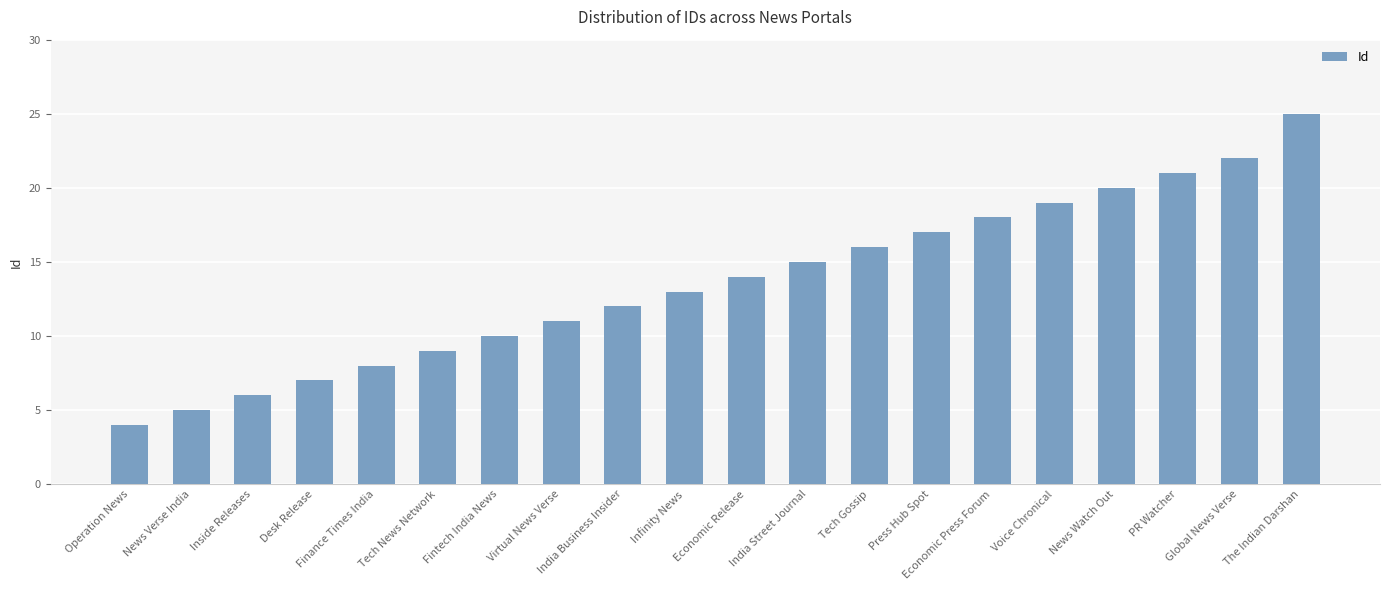

Rank the categories by value from lowest to highest.

Operation News, News Verse India, Inside Releases, Desk Release, Finance Times India, Tech News Network, Fintech India News, Virtual News Verse, India Business Insider, Infinity News, Economic Release, India Street Journal, Tech Gossip, Press Hub Spot, Economic Press Forum, Voice Chronical, News Watch Out, PR Watcher, Global News Verse, The Indian Darshan